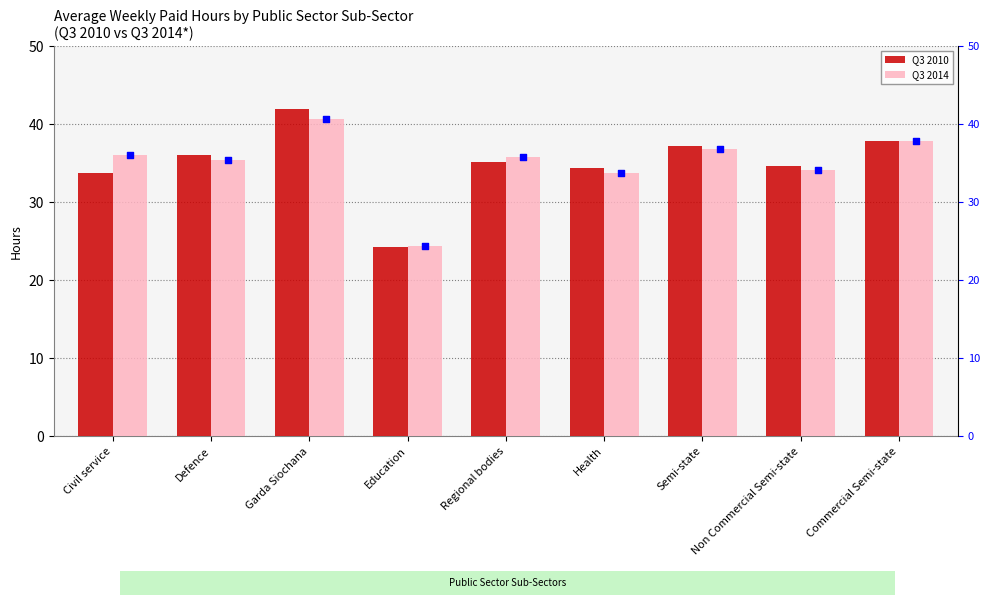

Is it true that Q3 2014 equals 71.0 at Garda Siochana?

False